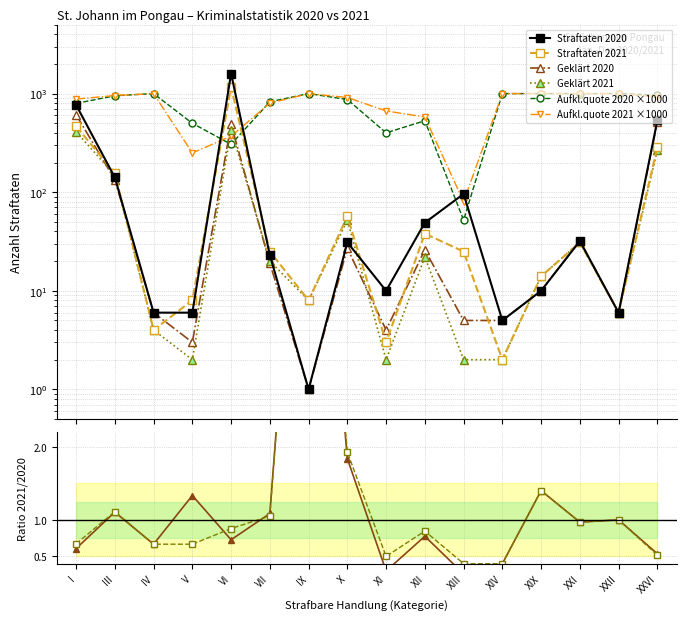

What is the value of the Aufklärungsquote 2020 point at the 8th from the left?

871.0